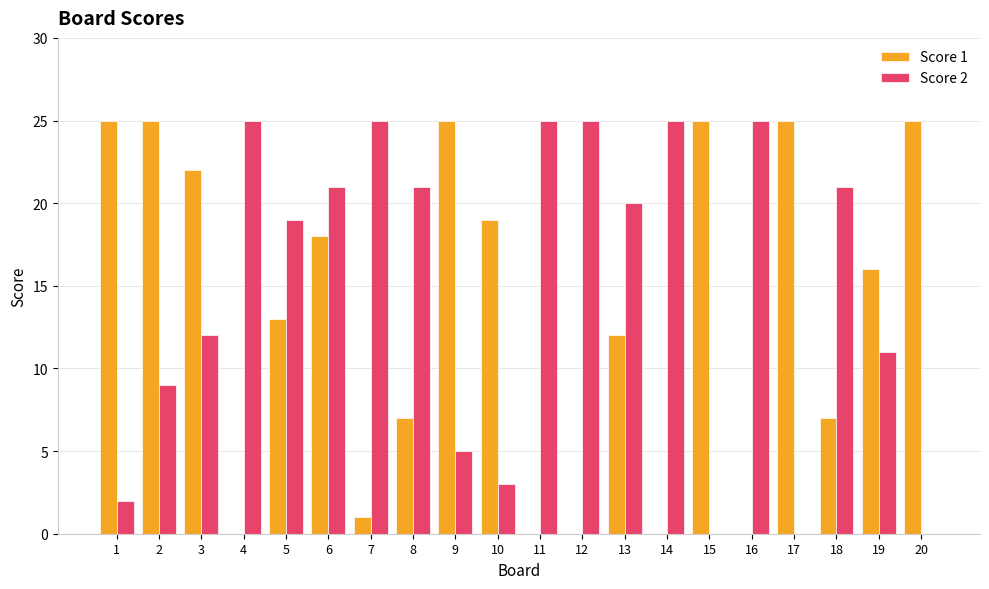

Is the value of Score 2 at 7 greater than the value of Score 1 at 3?

Yes